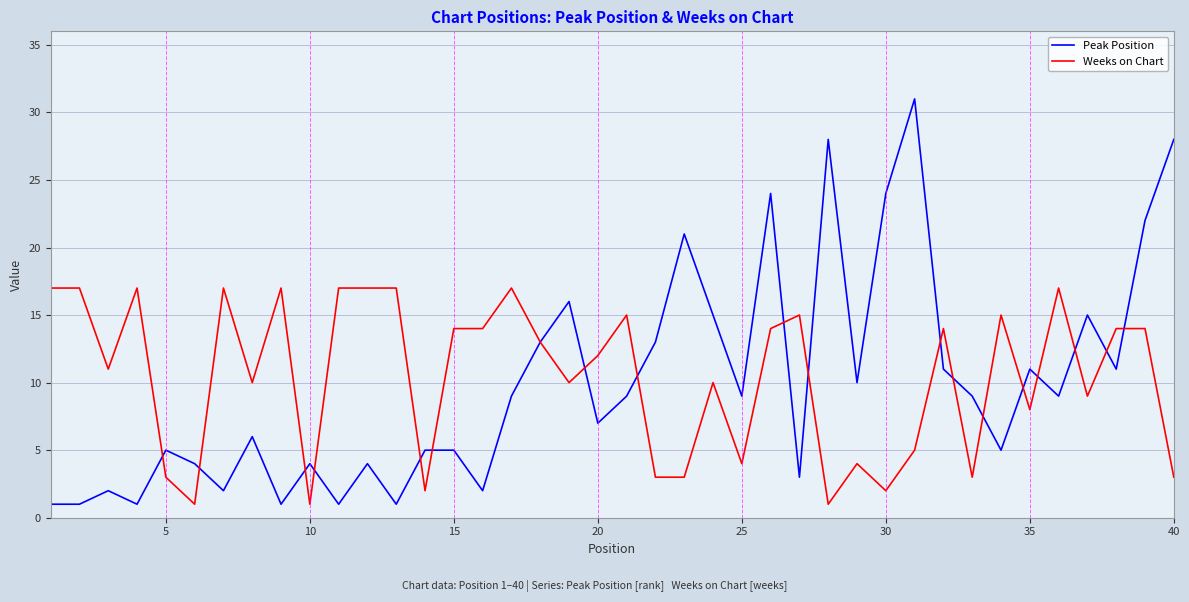

How many categories are shown in the chart?

40